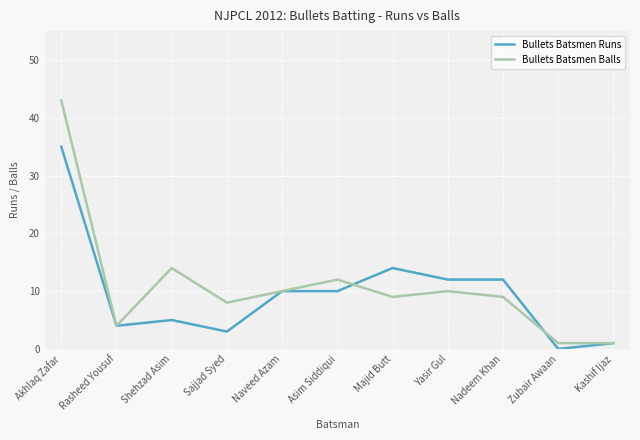

At which category is the sum across all series the highest?

Akhlaq Zafar